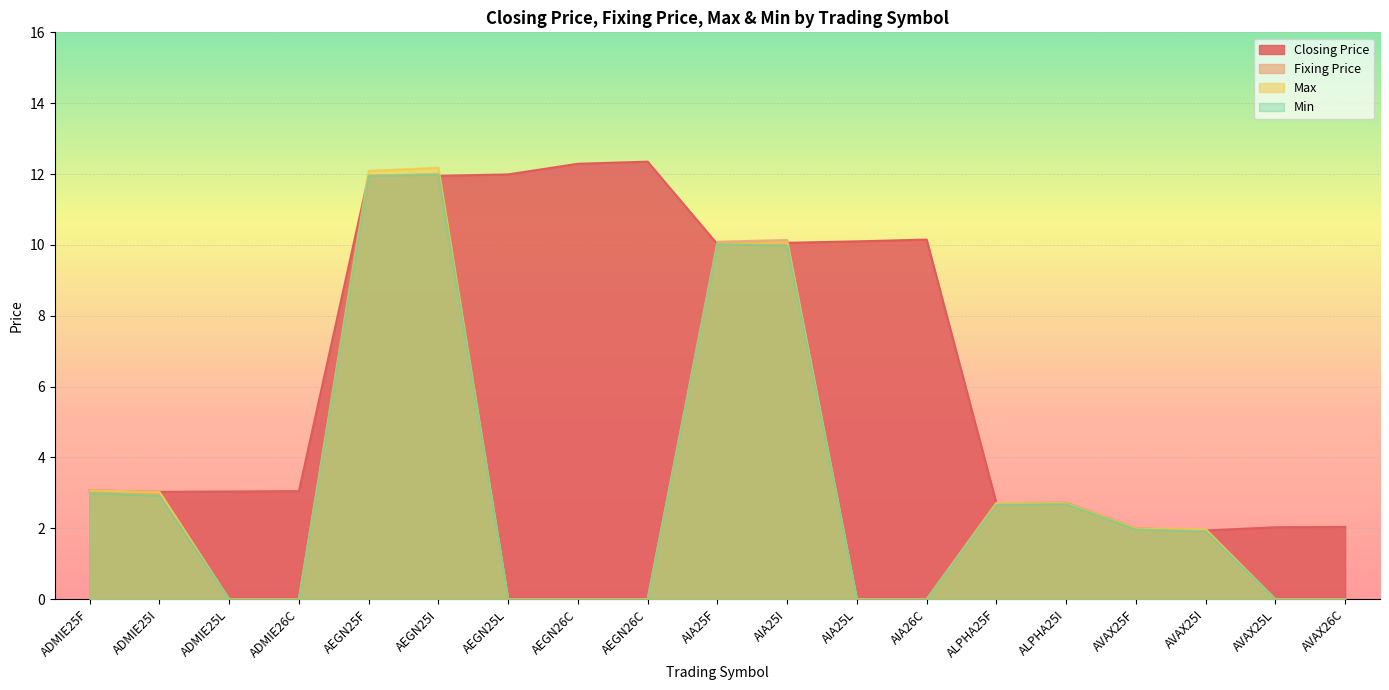

What is the label of the 11th point from the left?

AIA25I